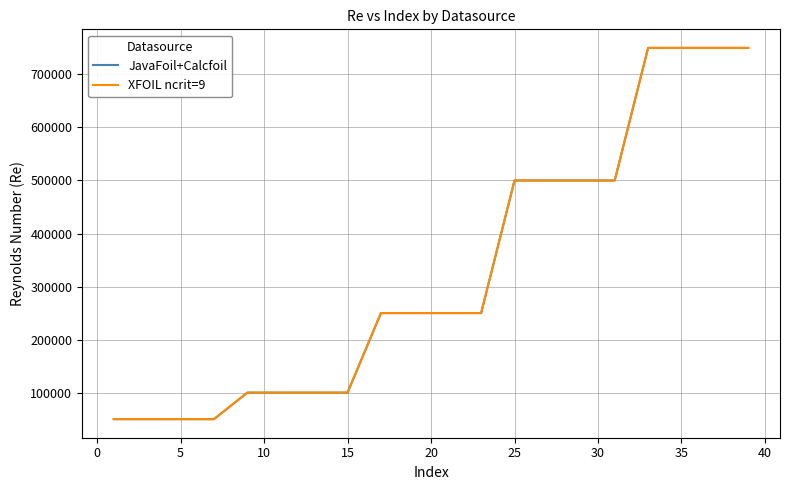

True or false: JavaFoil+Calcfoil and XFOIL ncrit=9 cross at least once.

False